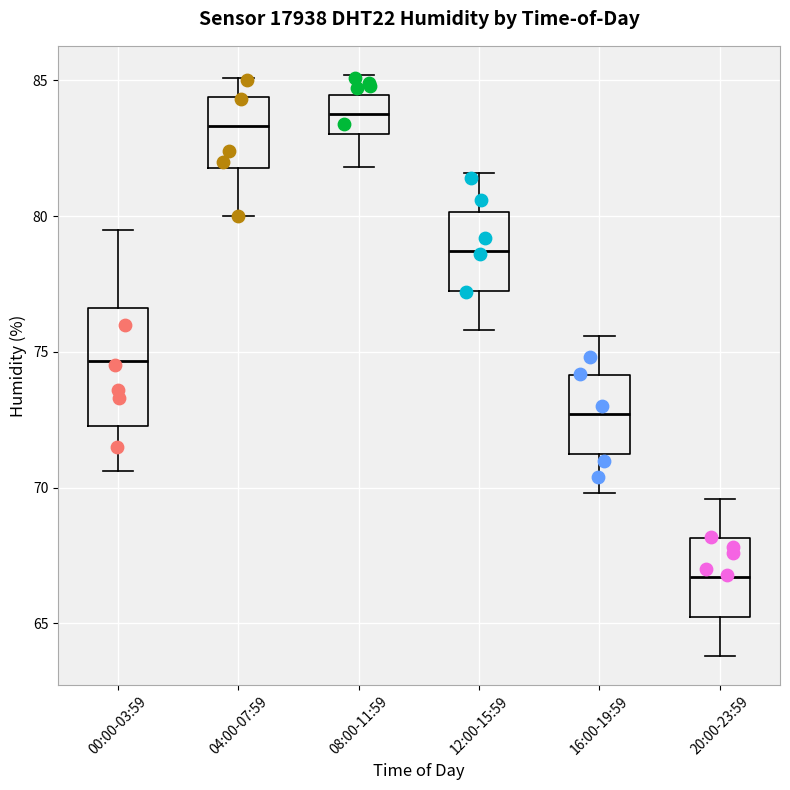

Which box has the lowest median line?

20:00-23:59